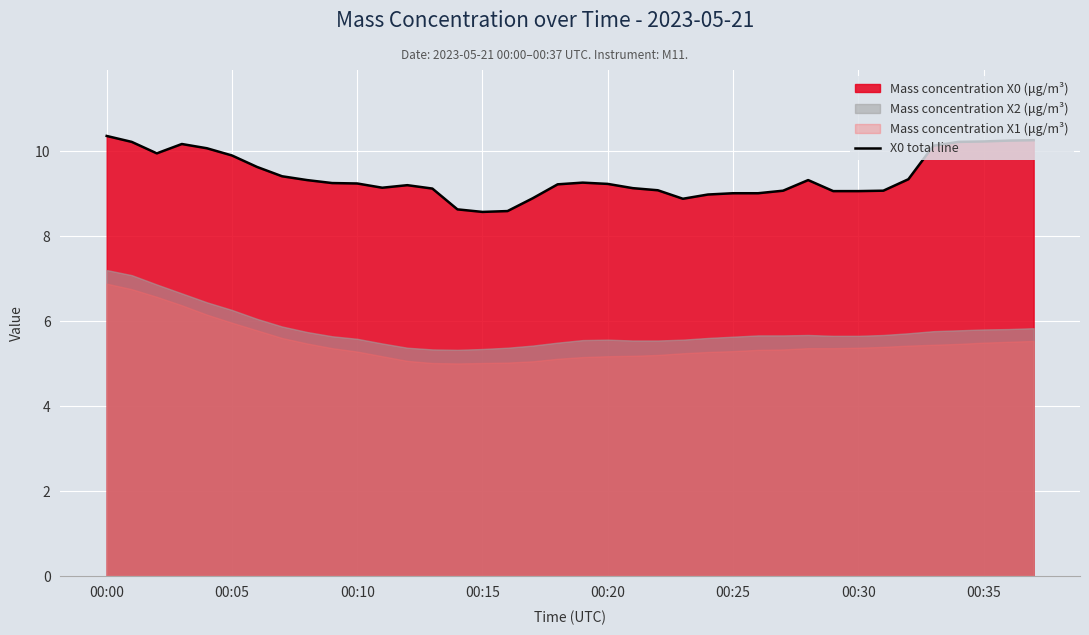

What is the ratio of the value at 31 to the value at 36?

0.9